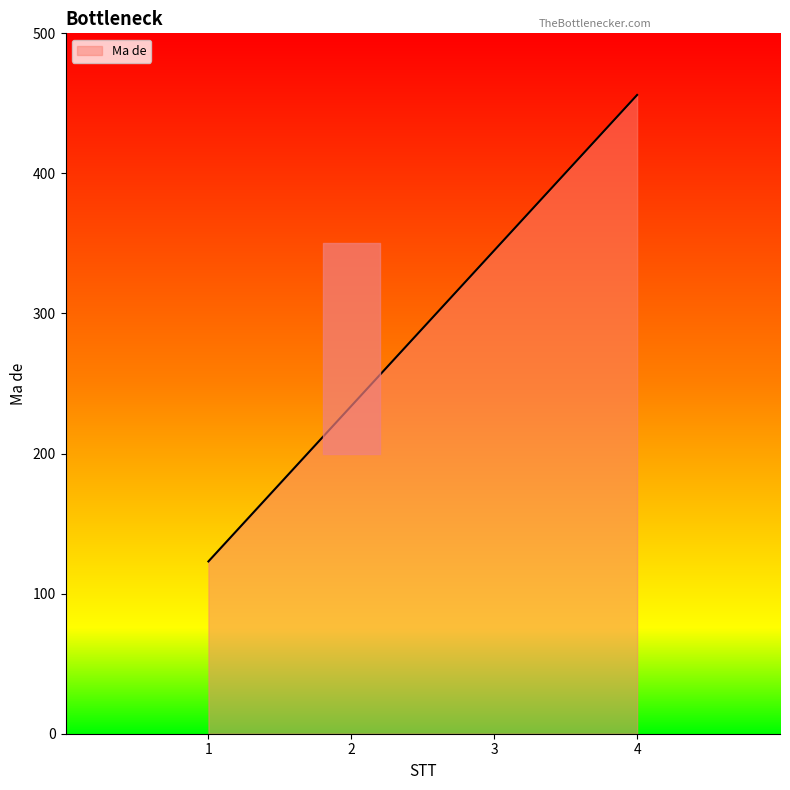

What is the minimum value shown in the chart?

123